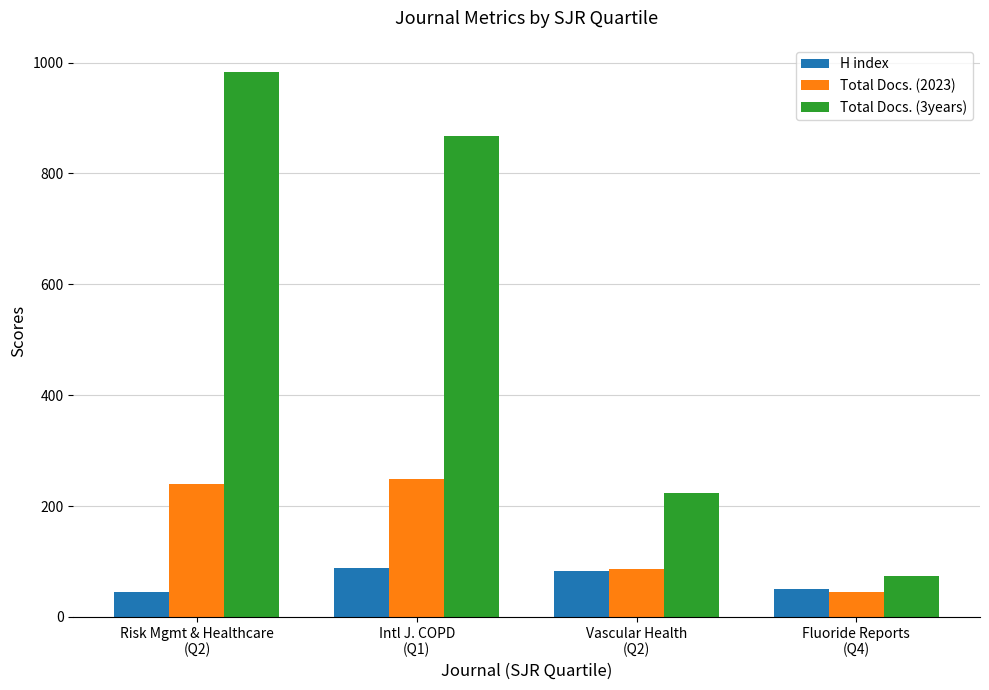

Which series has the widest spread of values?

Total Docs. (3years)